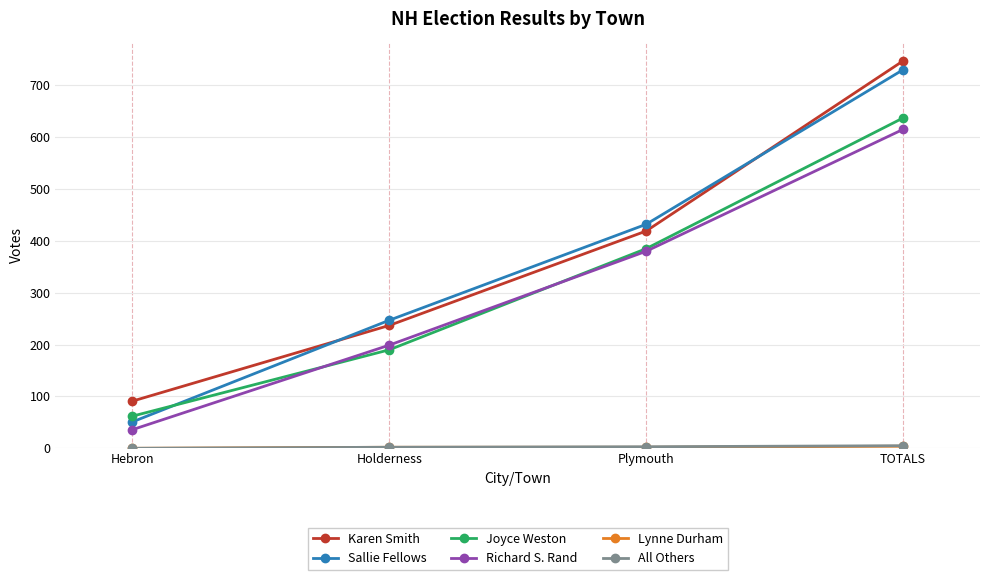

List the labels in order of Richard S. Rand value, smallest first.

Hebron, Holderness, Plymouth, TOTALS